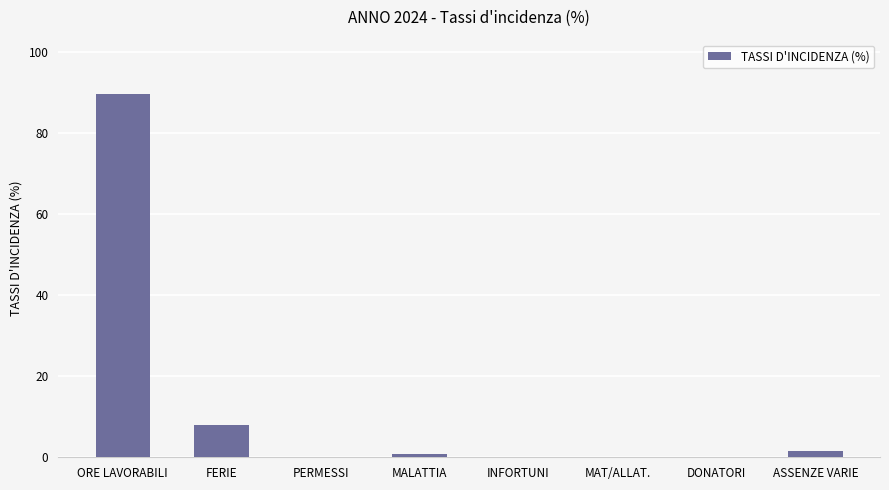

What is the maximum value shown in the chart?

89.7